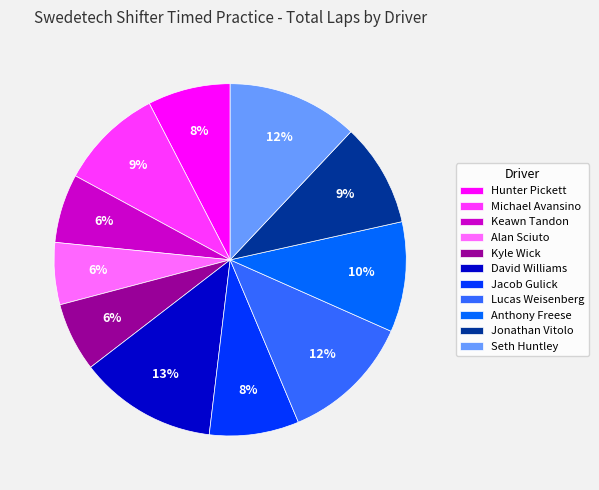

To the nearest percent, what percentage of the pie is Lucas Weisenberg?

12%